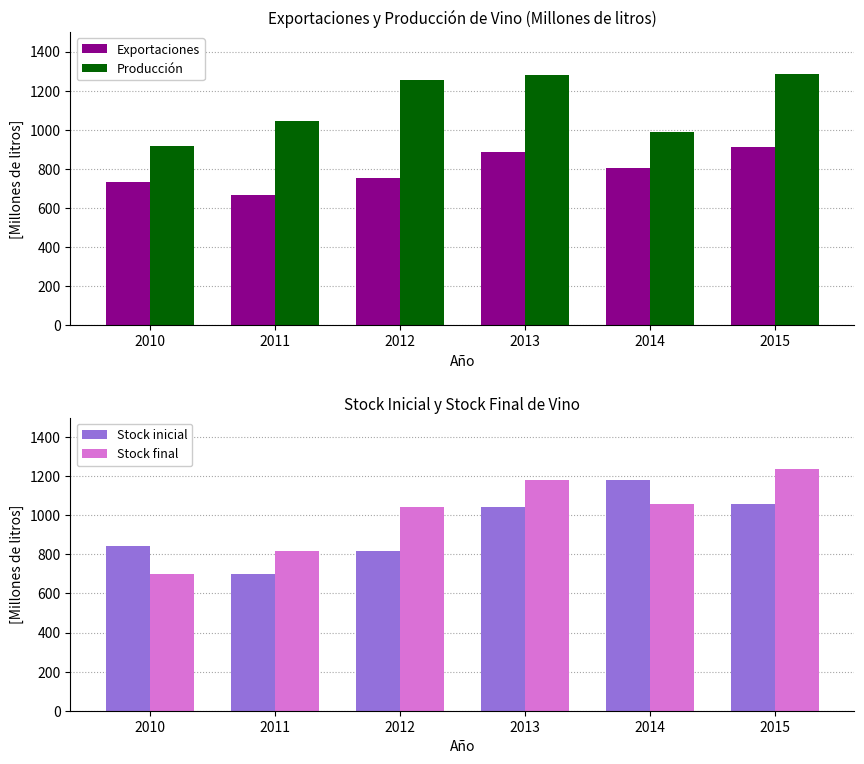

Reading left to right, list all the values displayed in this chart.

Exportaciones: 732.1	667.7	753.0	883.8	806.5	913.5
Producción: 915.2	1046.4	1255.4	1282.1	989.6	1286.7
Stock inicial: 841.7	701.1	816.7	1042.6	1182.0	1060.0
Stock final: 701.1	816.7	1042.6	1182.0	1060.0	1238.1